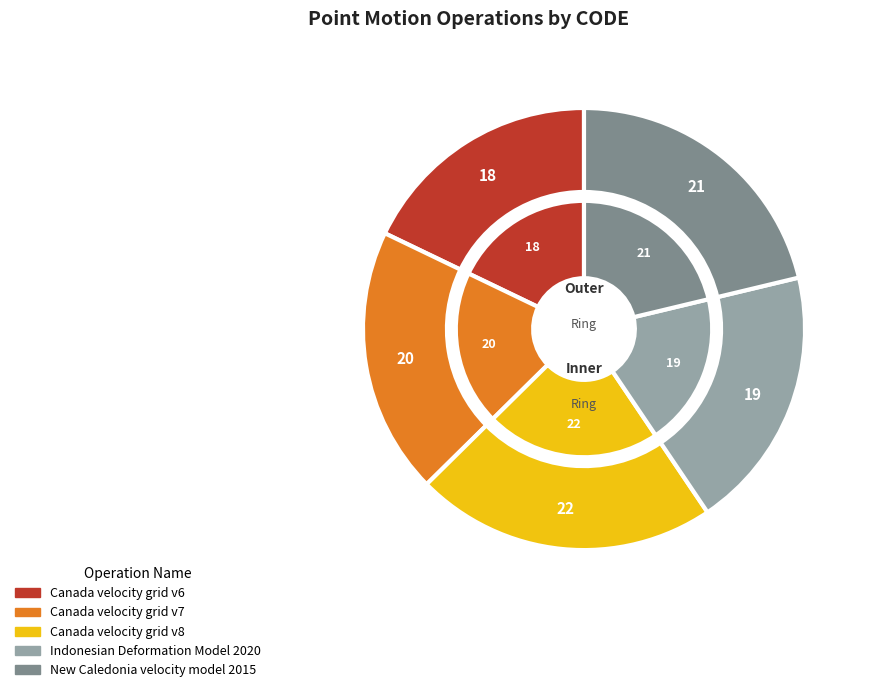

Between Canada velocity grid v8 and Canada velocity grid v6, which is larger?

Canada velocity grid v8